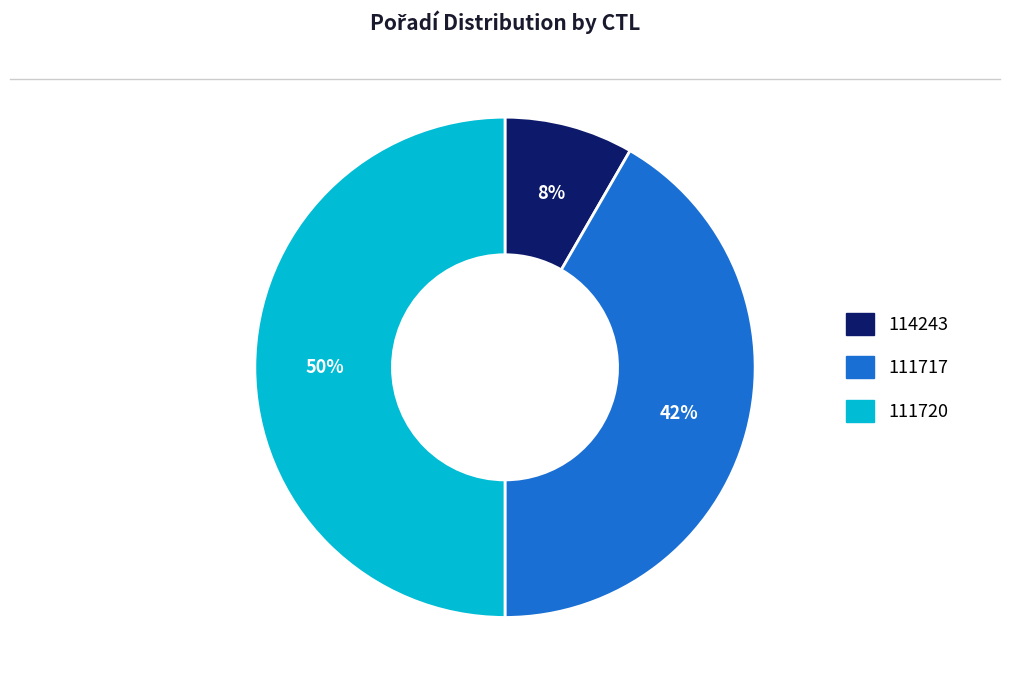

Does 111717 account for over 50% of the chart?

No